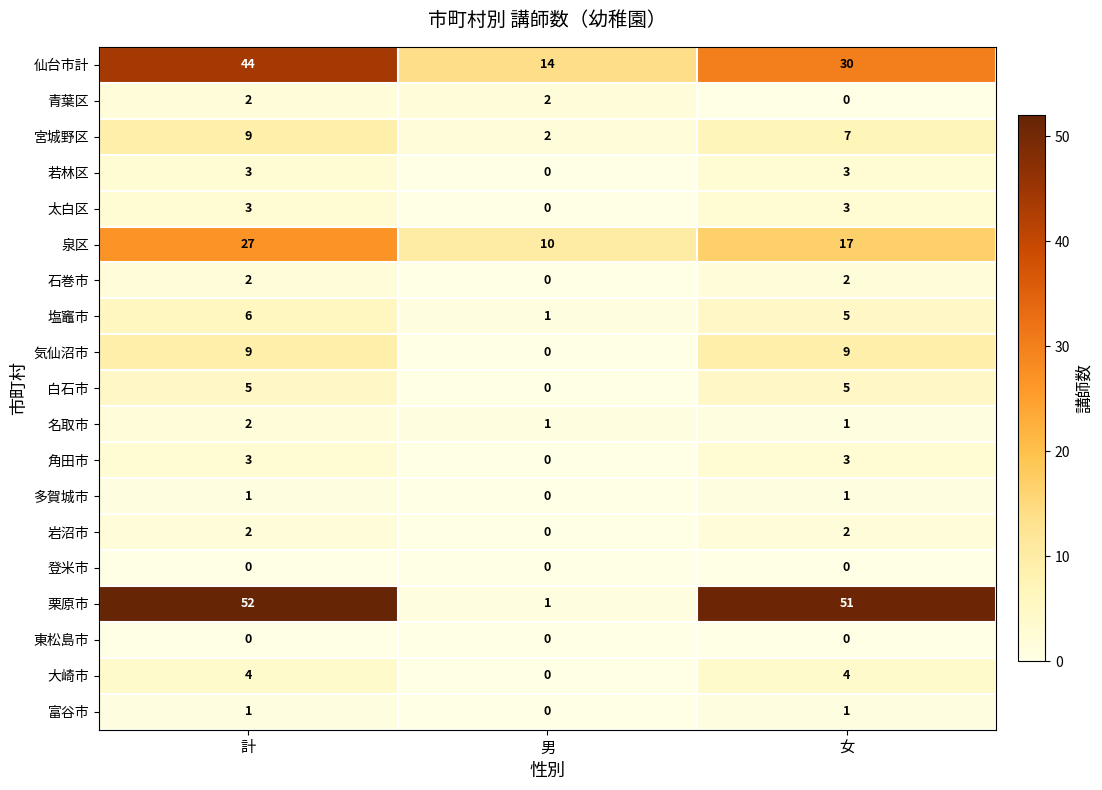

At which label does 大崎市 reach its minimum?

男